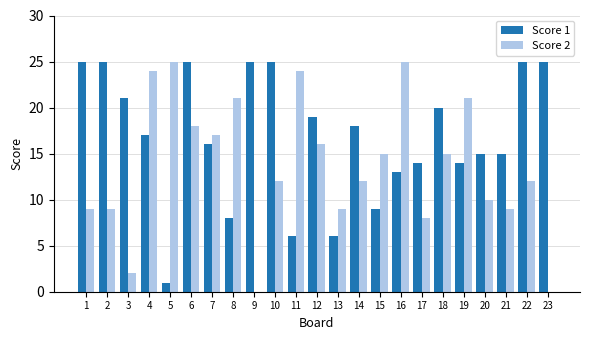

The Score 2 series shows 24 at 11. True or false?

True